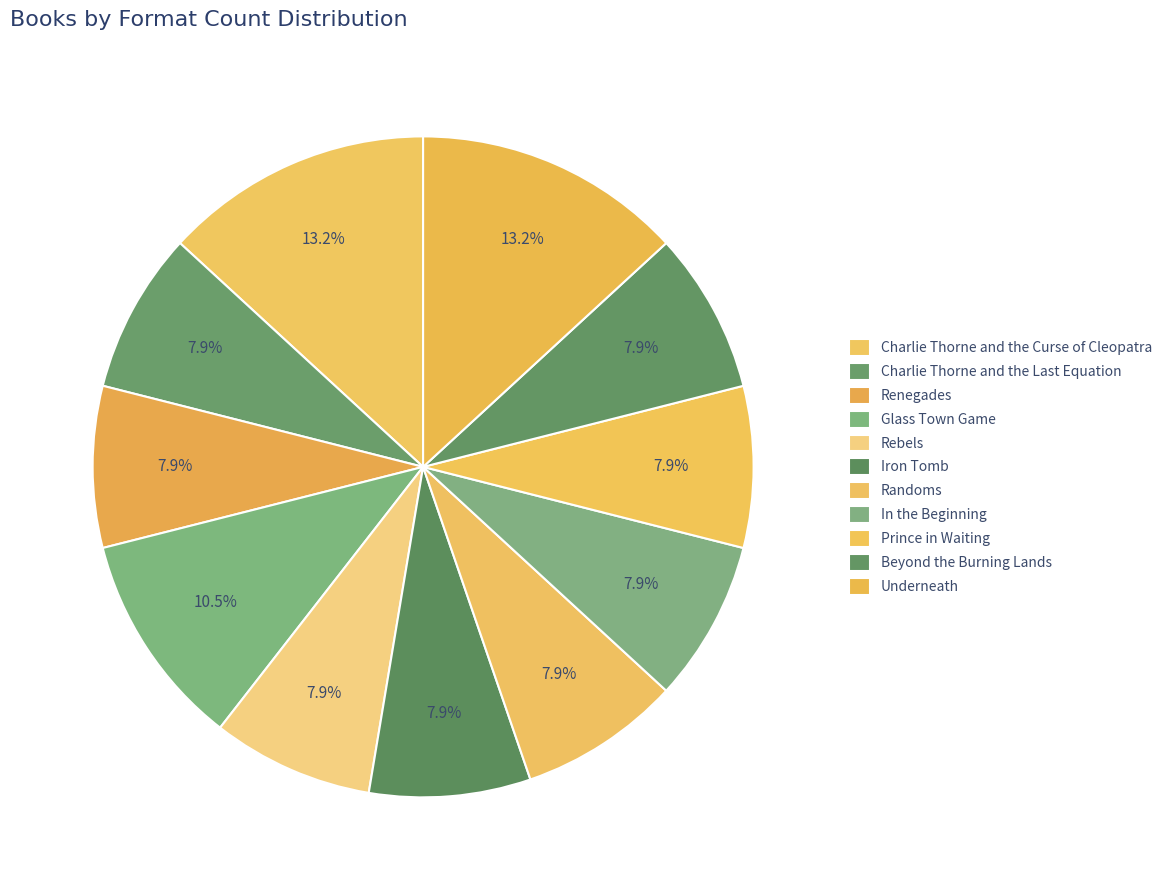

How many slices are in this pie chart?

11